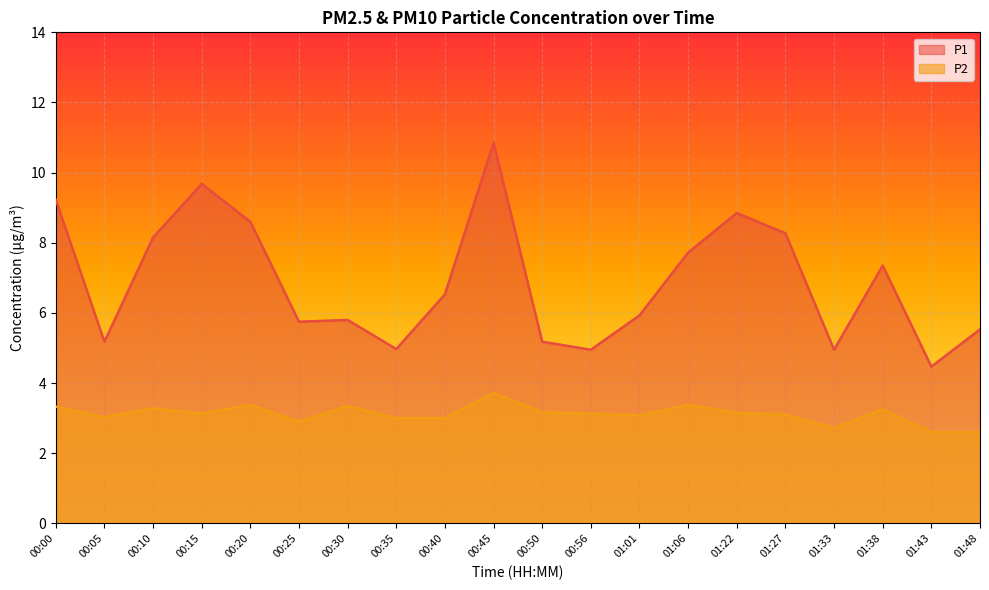

What are all the series names shown in the legend?

P1, P2